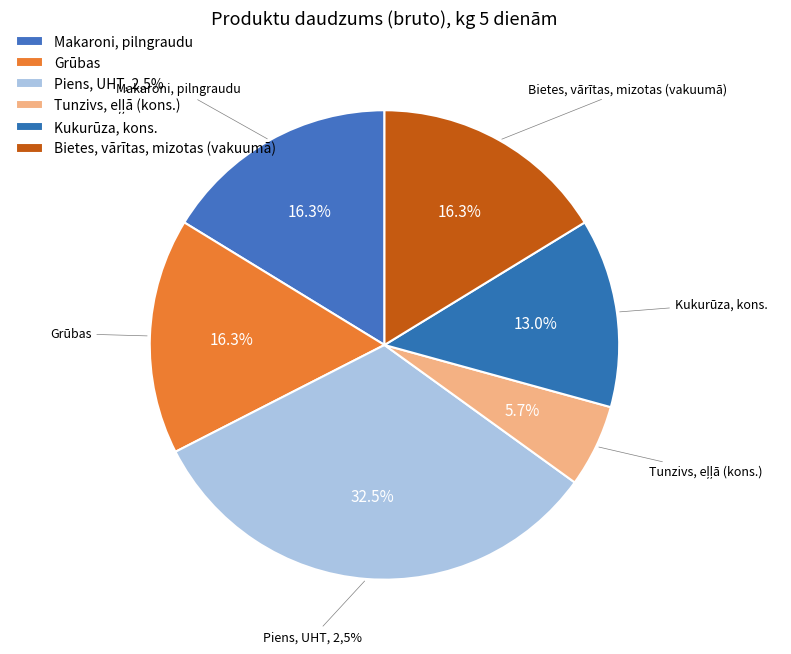

Which category has the biggest portion of the pie?

Piens, UHT, 2,5%